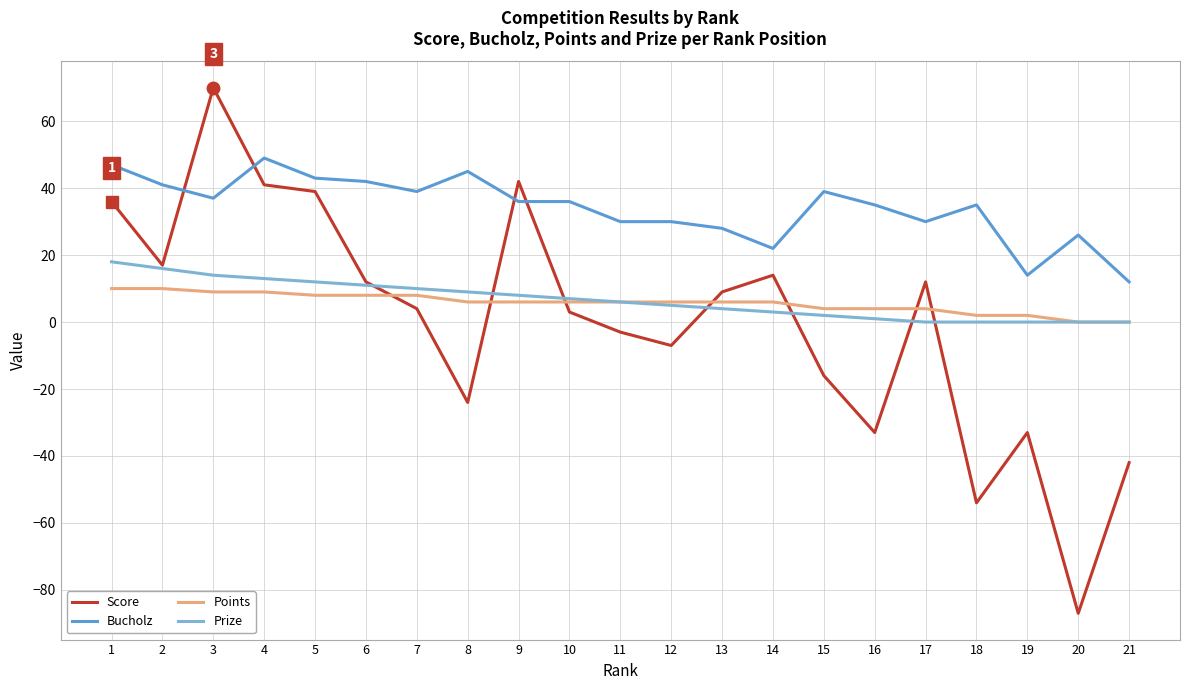

At which category is the sum across all series the highest?

3